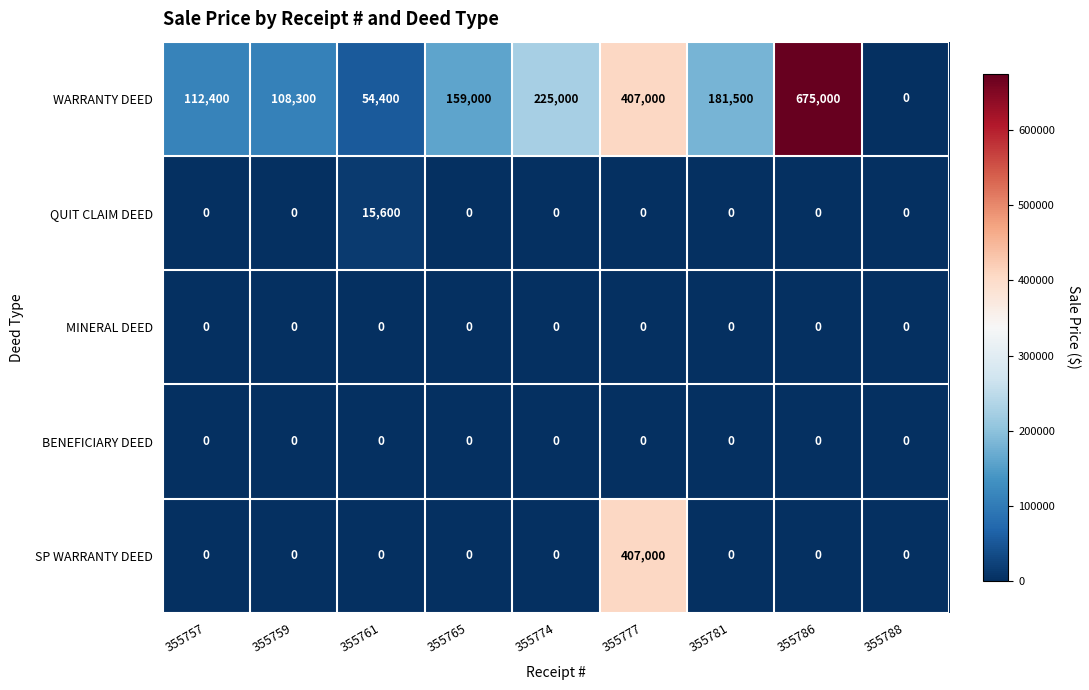

Rank the categories by WARRANTY DEED value from lowest to highest.

355788, 355761, 355759, 355757, 355765, 355781, 355774, 355777, 355786